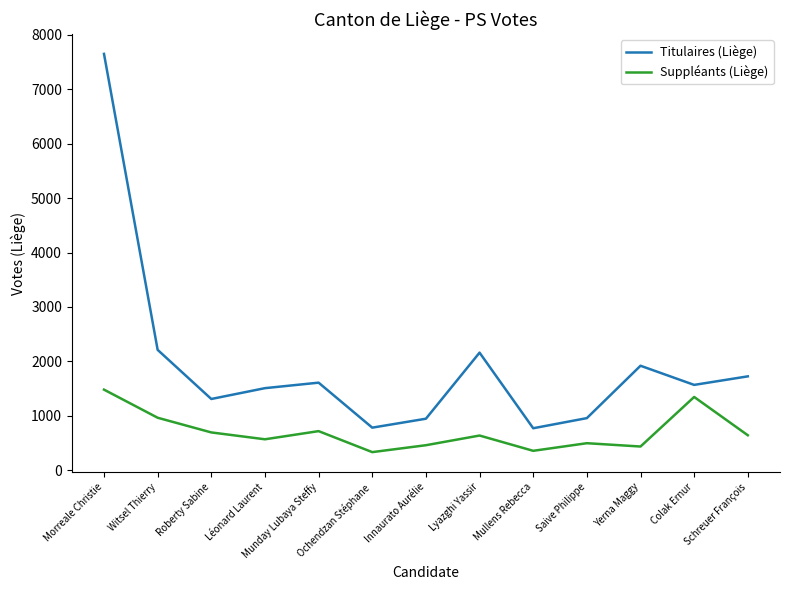

Which label corresponds to the largest value in the chart?

Morreale Christie